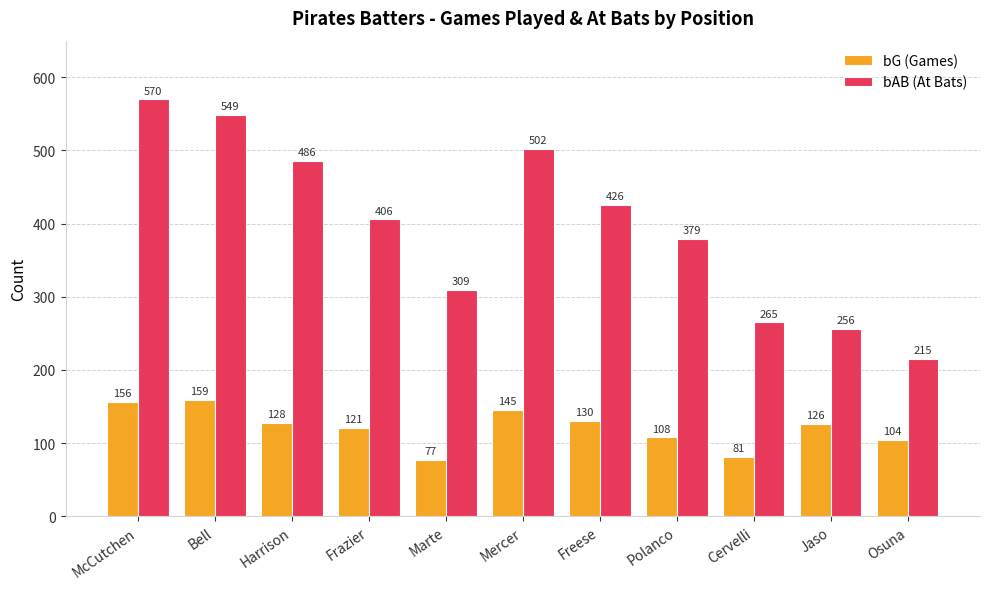

At which label does bG (Games) reach its minimum?

Marte